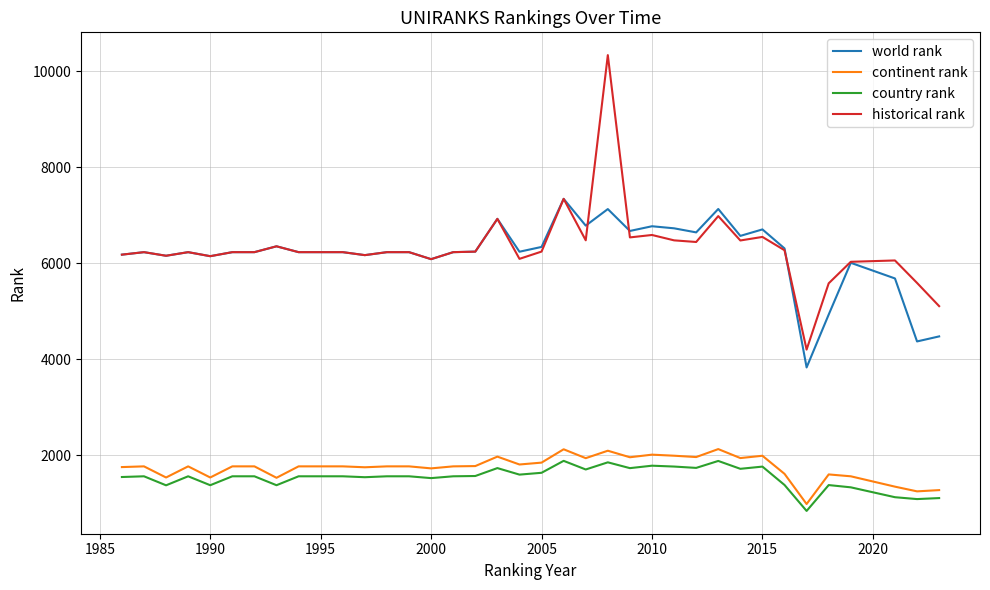

What is the difference between the maximum and second lowest values in the continent rank series?

881.0